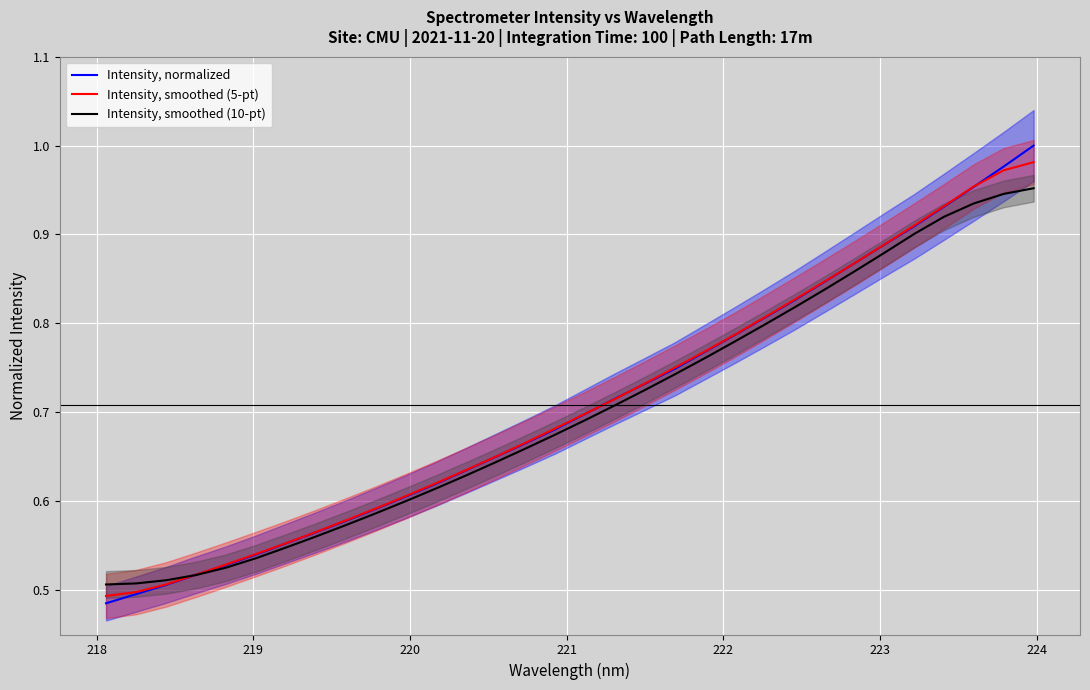

Reading right to left, extract all data points from this chart.

Intensity, normalized: 1.0	1.0	1.0	0.9	0.9	0.9	0.9	0.8	0.8	0.8	0.8	0.8	0.7	0.7	0.7	0.7	0.7	0.7	0.6	0.6	0.6	0.6	0.6	0.6	0.6	0.6	0.5	0.5	0.5	0.5	0.5	0.5
Intensity, smoothed (5-pt): 1.0	1.0	1.0	0.9	0.9	0.9	0.9	0.8	0.8	0.8	0.8	0.8	0.8	0.7	0.7	0.7	0.7	0.7	0.6	0.6	0.6	0.6	0.6	0.6	0.6	0.6	0.5	0.5	0.5	0.5	0.5	0.5
Intensity, smoothed (10-pt): 1.0	0.9	0.9	0.9	0.9	0.9	0.9	0.8	0.8	0.8	0.8	0.8	0.7	0.7	0.7	0.7	0.7	0.7	0.6	0.6	0.6	0.6	0.6	0.6	0.6	0.5	0.5	0.5	0.5	0.5	0.5	0.5